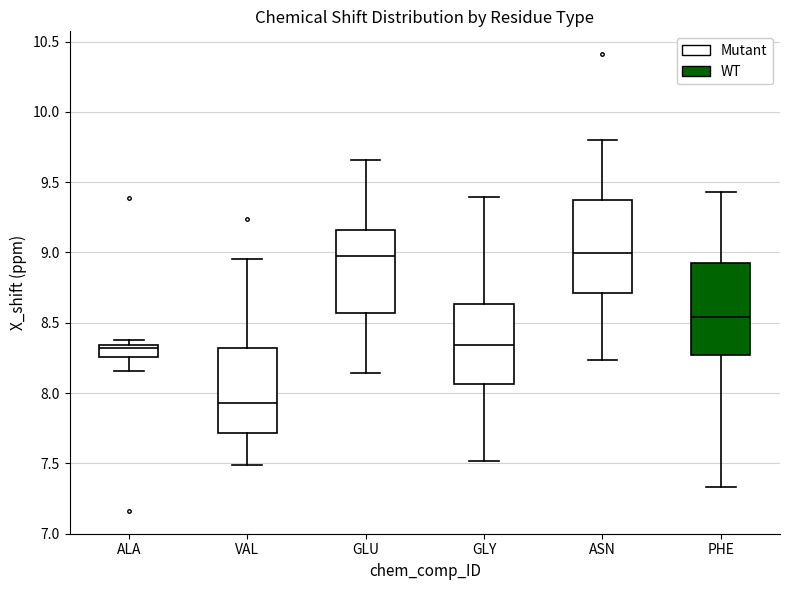

Reading left to right, read every box against the y-axis: the position of its median line, the range the box covers, and the ends of its whiskers. The values are not printed on the chart, so give them approximately, as read against the axis.

ALA: median 8.30, box 8.25 to 8.35, whiskers 8.15 to 8.35 (just above the box's upper edge)
VAL: median 7.95, box 7.70 to 8.30, whiskers 7.50 to 8.95
GLU: median 8.95, box 8.55 to 9.15, whiskers 8.15 to 9.65
GLY: median 8.35, box 8.05 to 8.65, whiskers 7.50 to 9.40
ASN: median 9.00, box 8.70 to 9.40, whiskers 8.25 to 9.80
PHE: median 8.55, box 8.25 to 8.90, whiskers 7.35 to 9.45